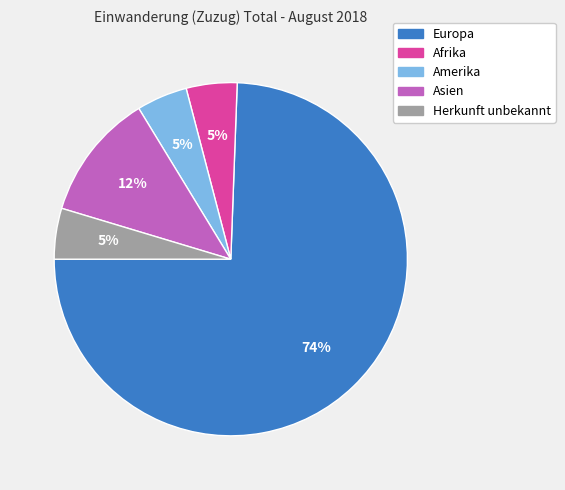

Does any single category account for the majority?

Yes